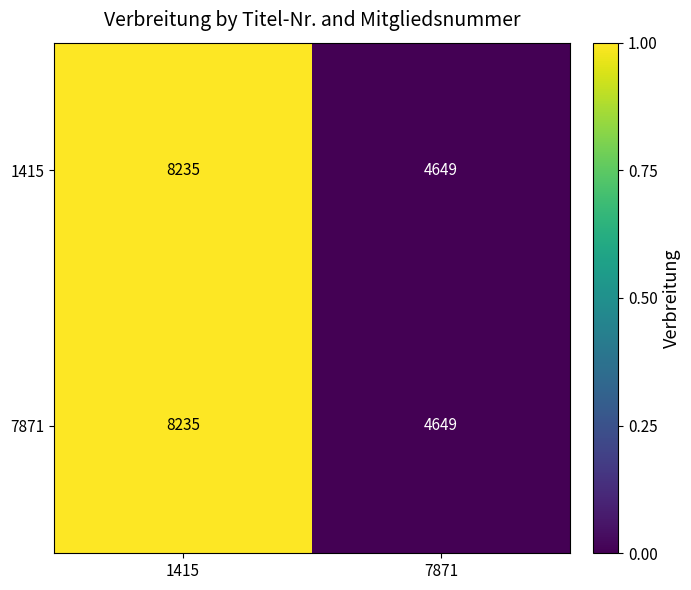

The value of 1415 at 1415 is 1. True or false?

False